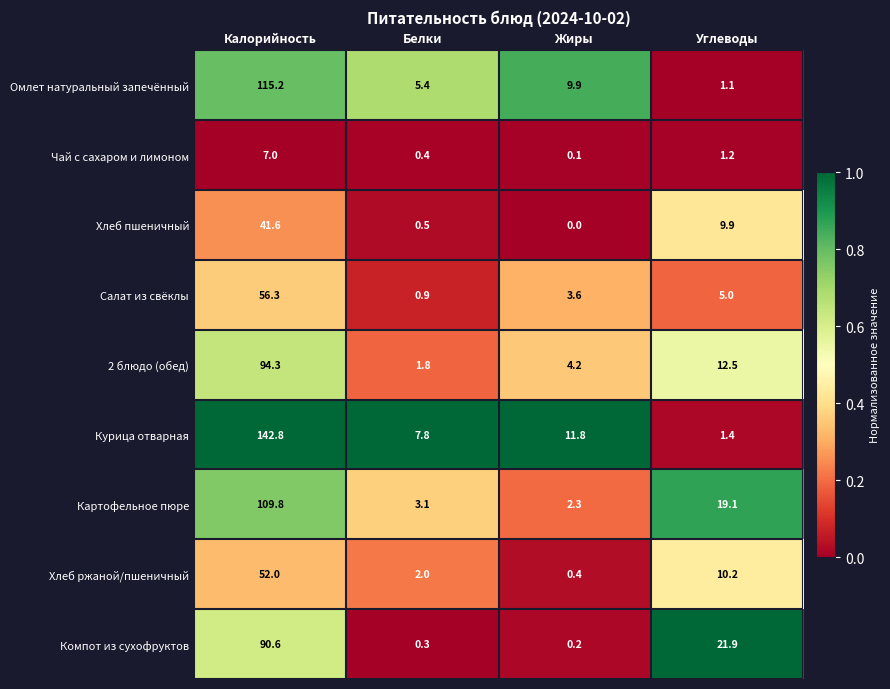

Is it true that Компот из сухофруктов equals 0.3 at Белки?

True